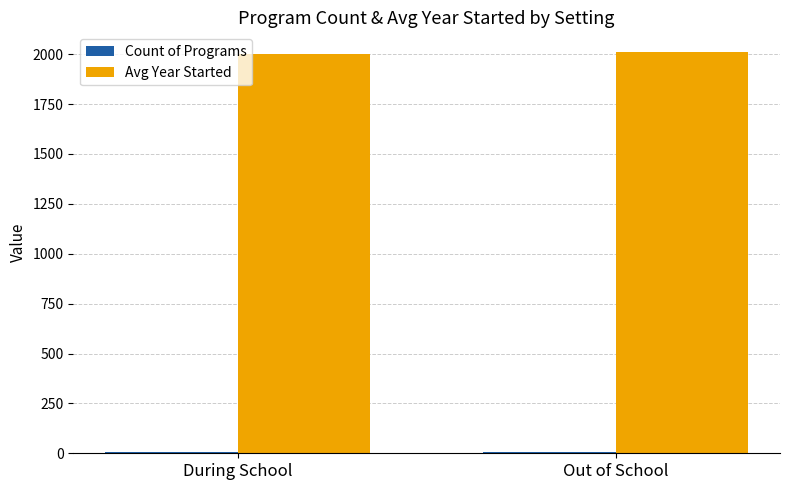

Which series has the largest total across all categories?

Avg Year Started